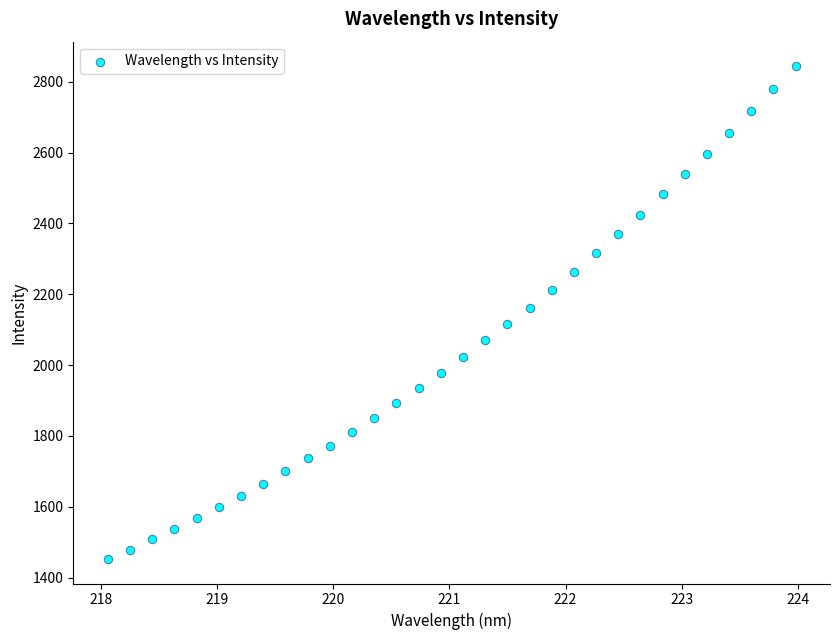

What is the range of X values (max minus min)?

5.9